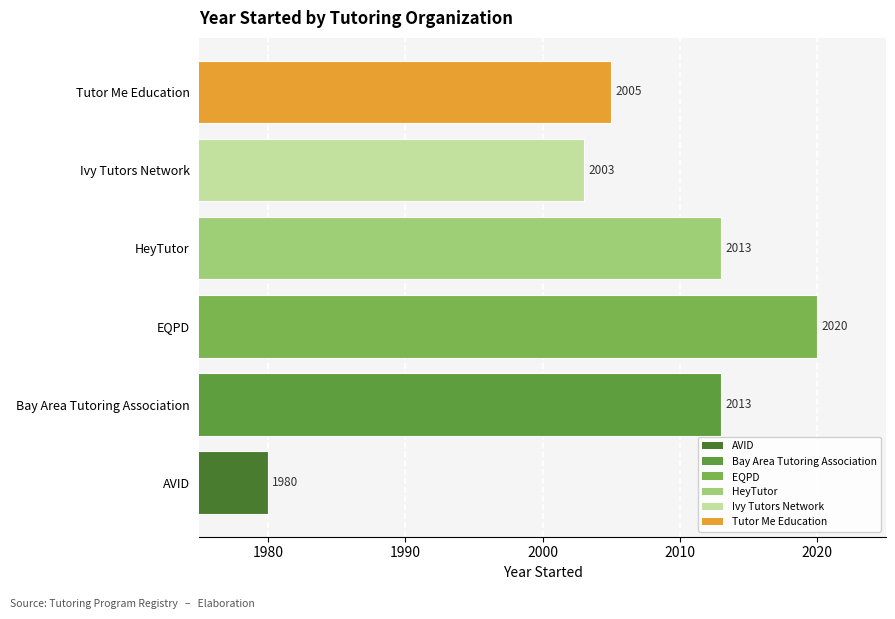

Reading bottom to top, what are all the values shown in this chart?

AVID=1980	Bay Area Tutoring Association=2013	EQPD=2020	HeyTutor=2013	Ivy Tutors Network=2003	Tutor Me Education=2005